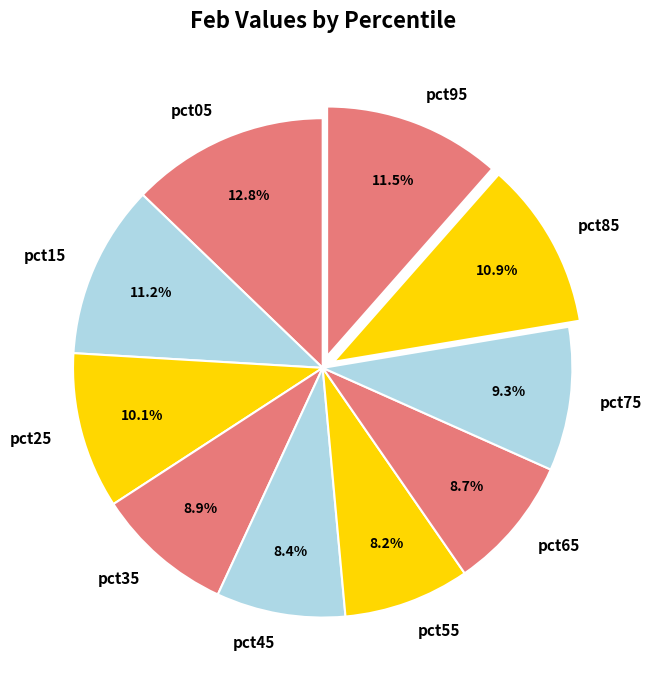

What percentage is NOT represented by pct55?

91.8%